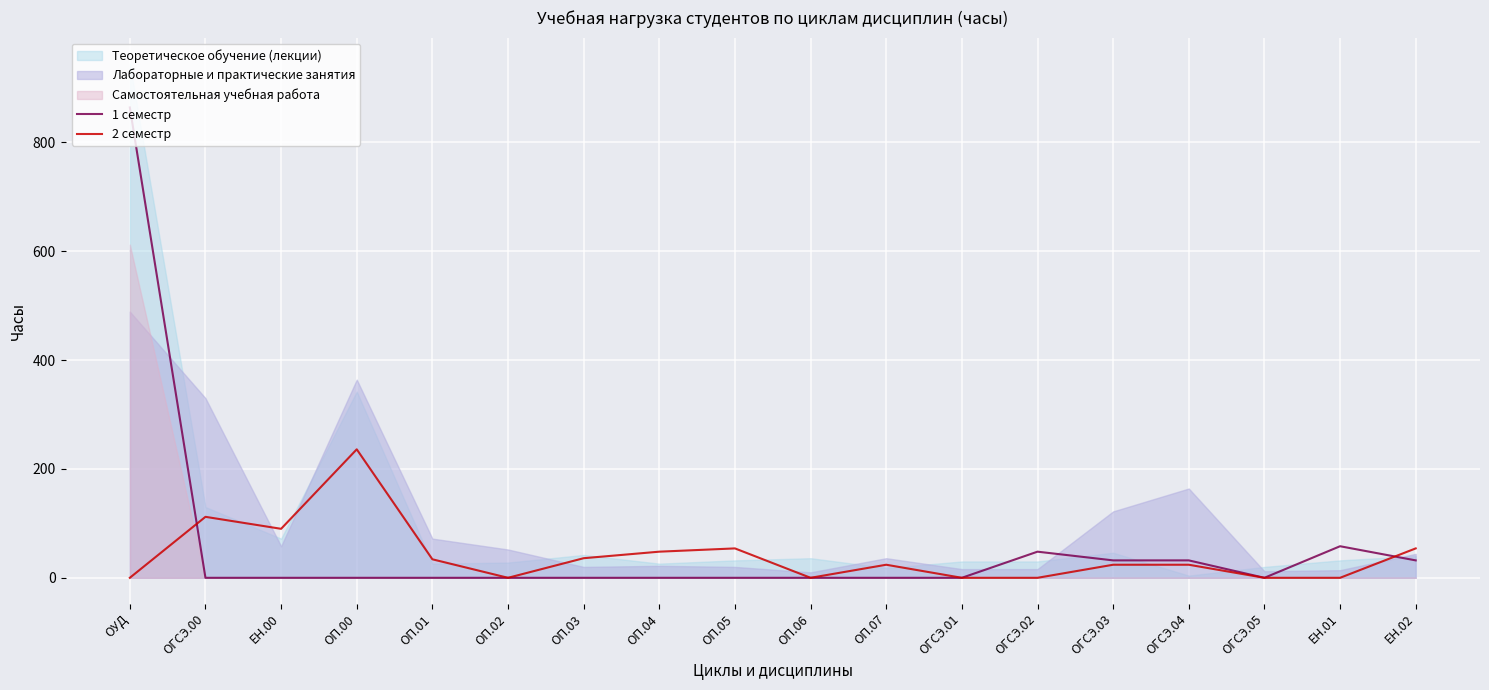

What is the difference between the second highest and minimum values in the 2 семестр series?

112